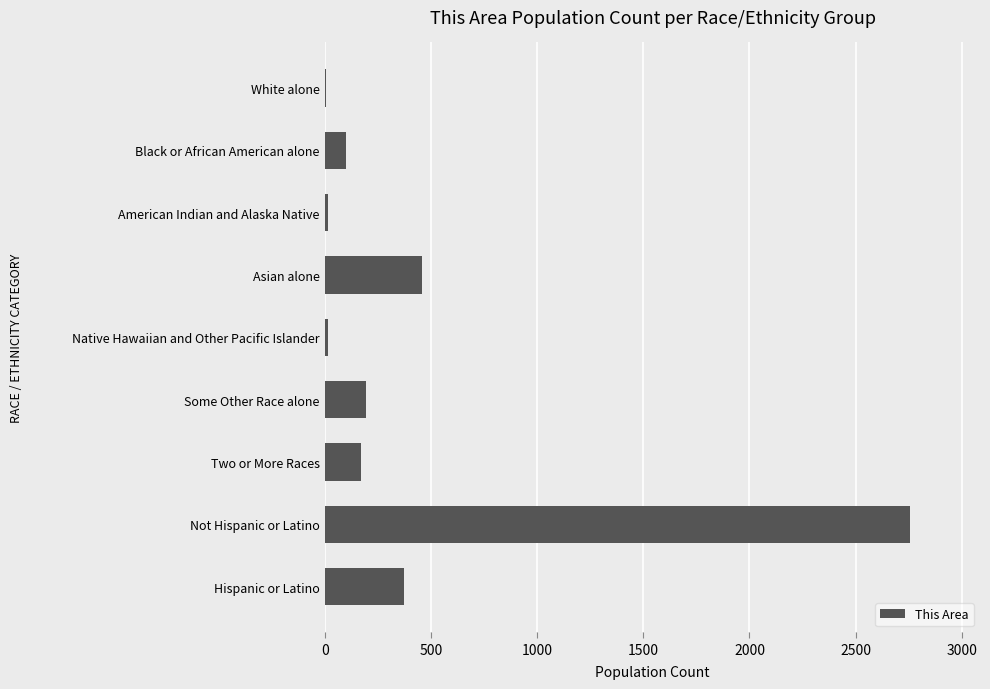

What is the approximate value at Asian alone?

455